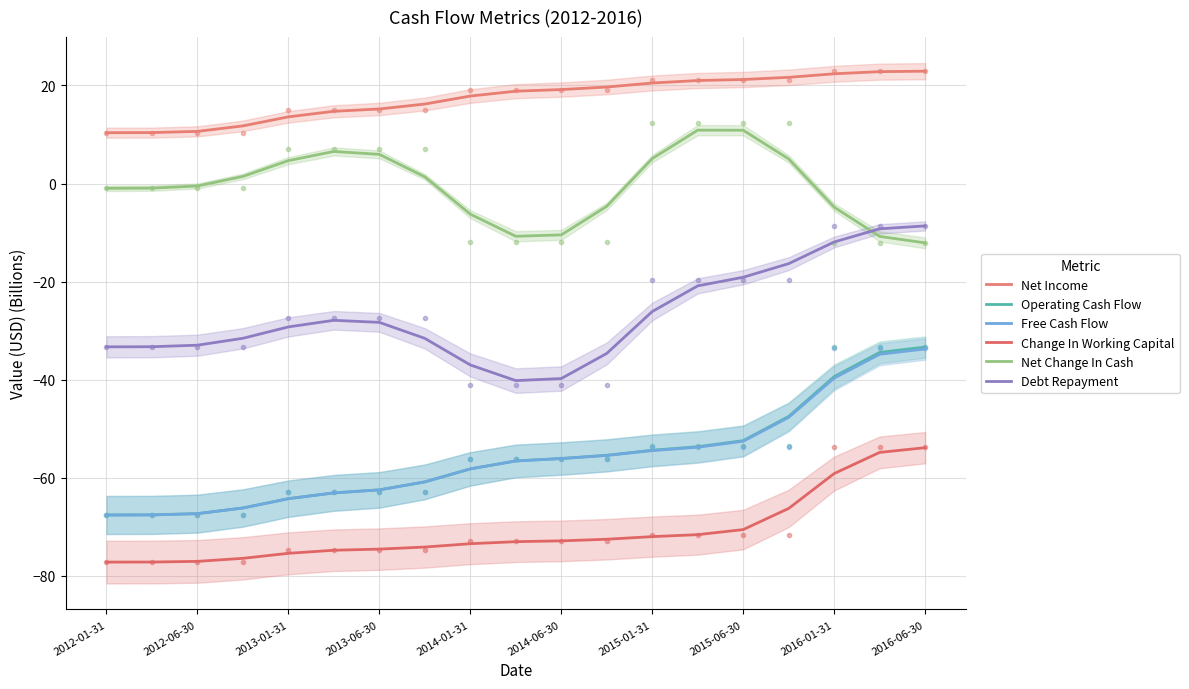

The value of Operating Cash Flow at 2016-06-30 is -33.3. True or false?

True